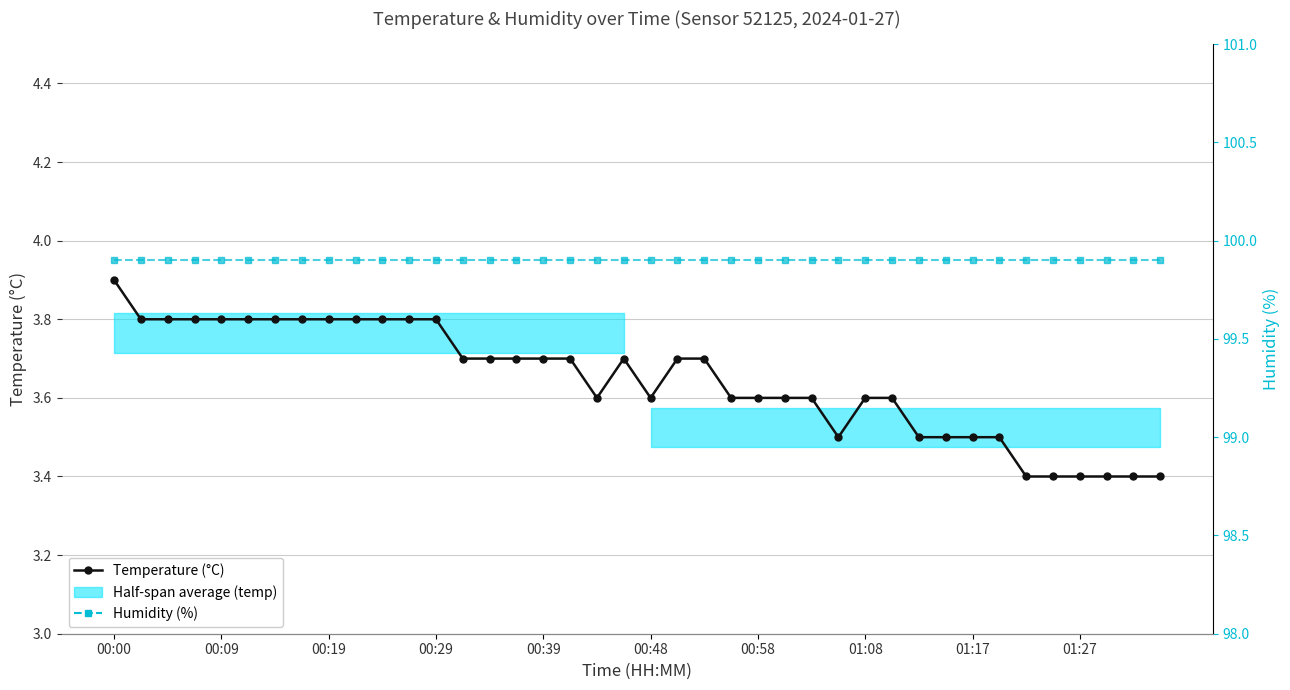

Between 12 and 21, which series saw the biggest shift?

Temperature (°C)